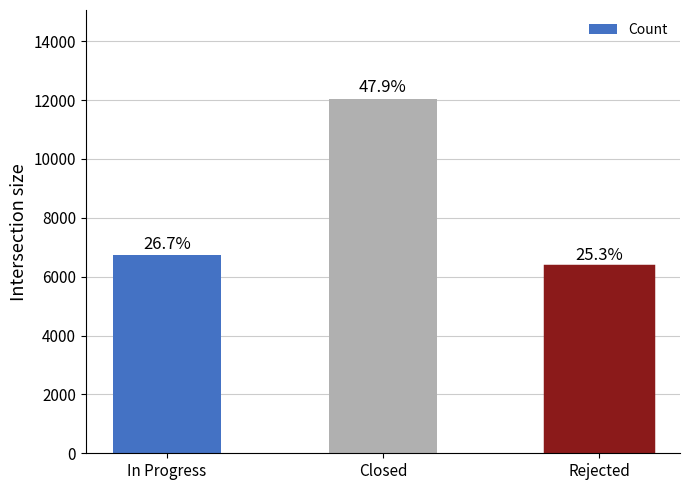

Does the chart contain any negative values?

No